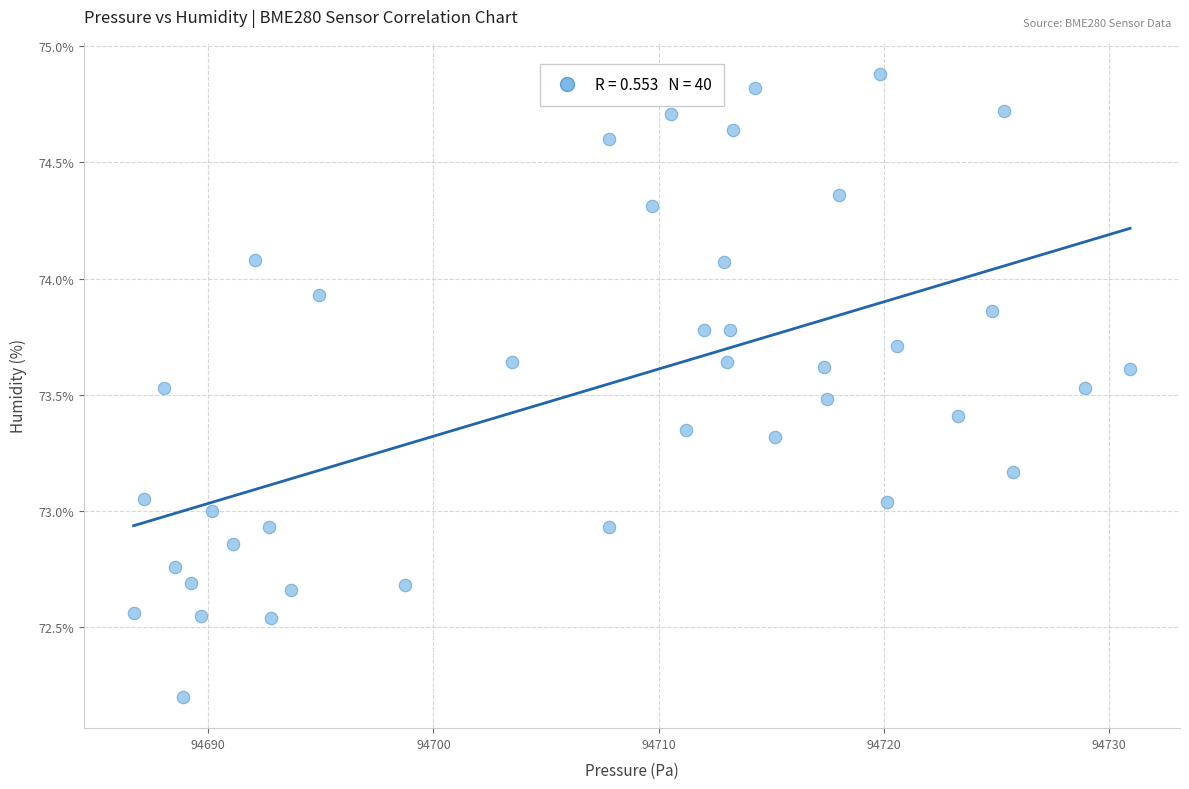

What is the range of Y values (max minus min)?

2.7